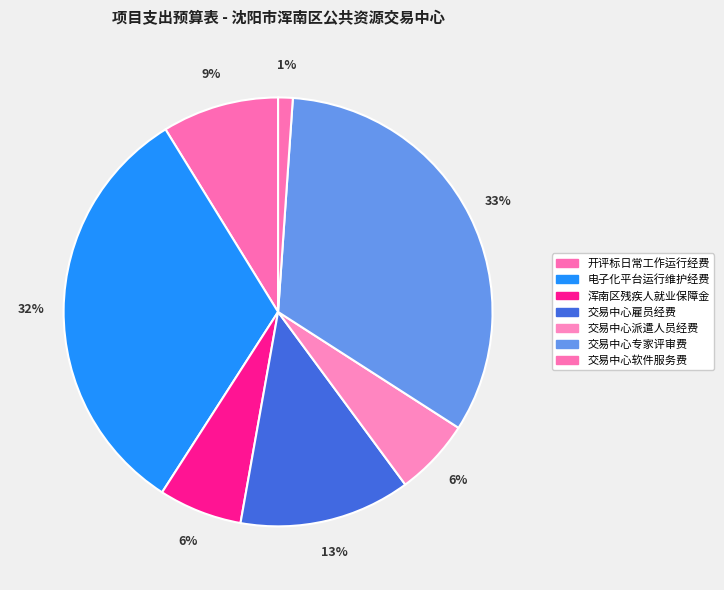

Count the number of slices in the pie.

7